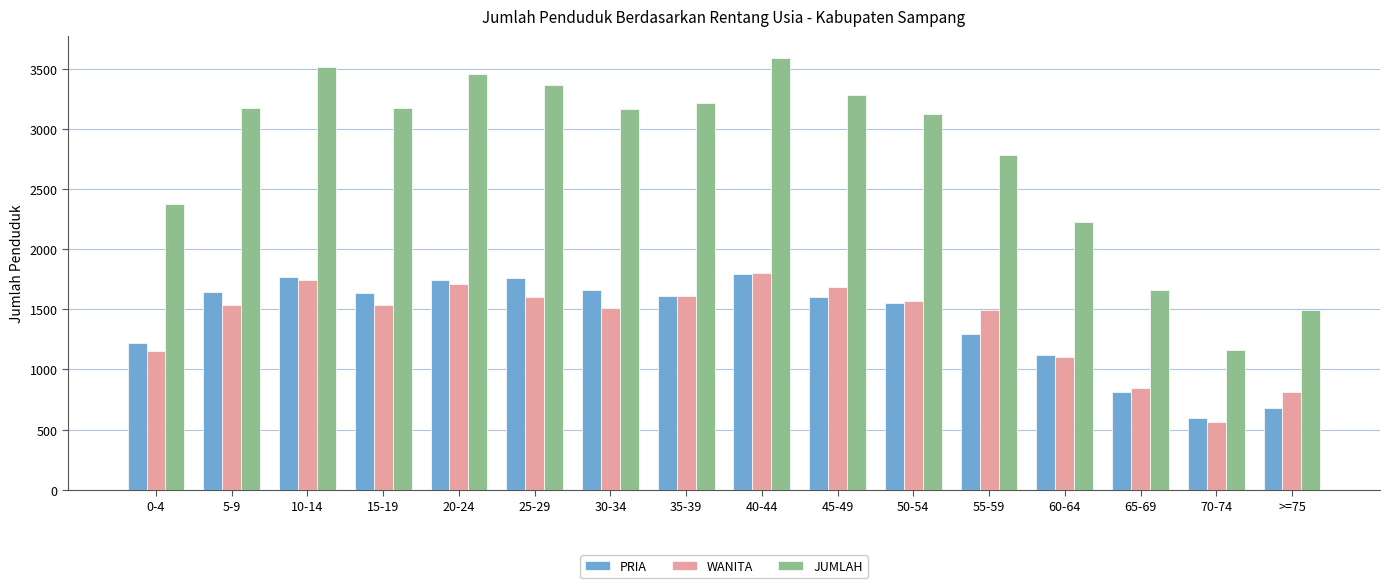

Which category has the lowest value across all series?

70-74